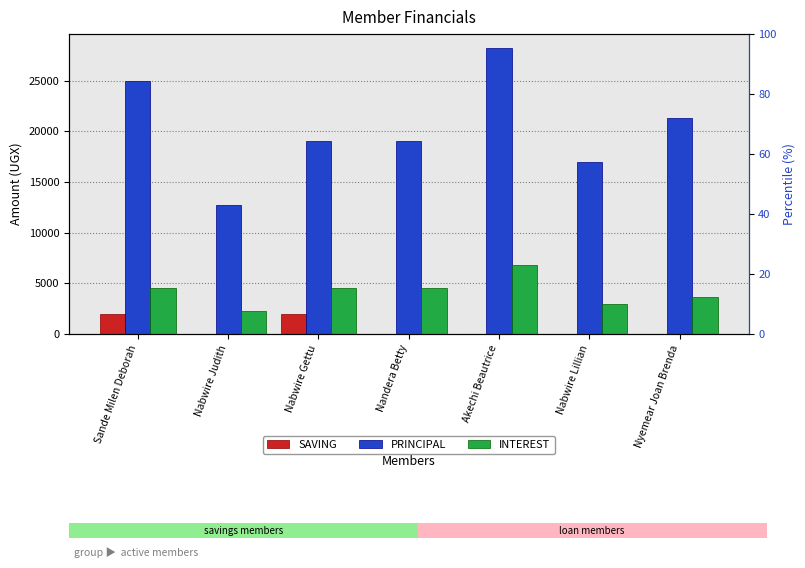

How many data points does each series have?

7